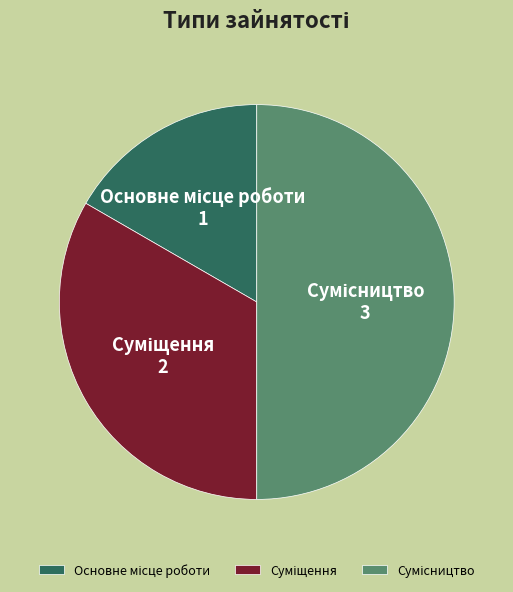

To the nearest percent, what portion does Основне місце роботи represent?

17%